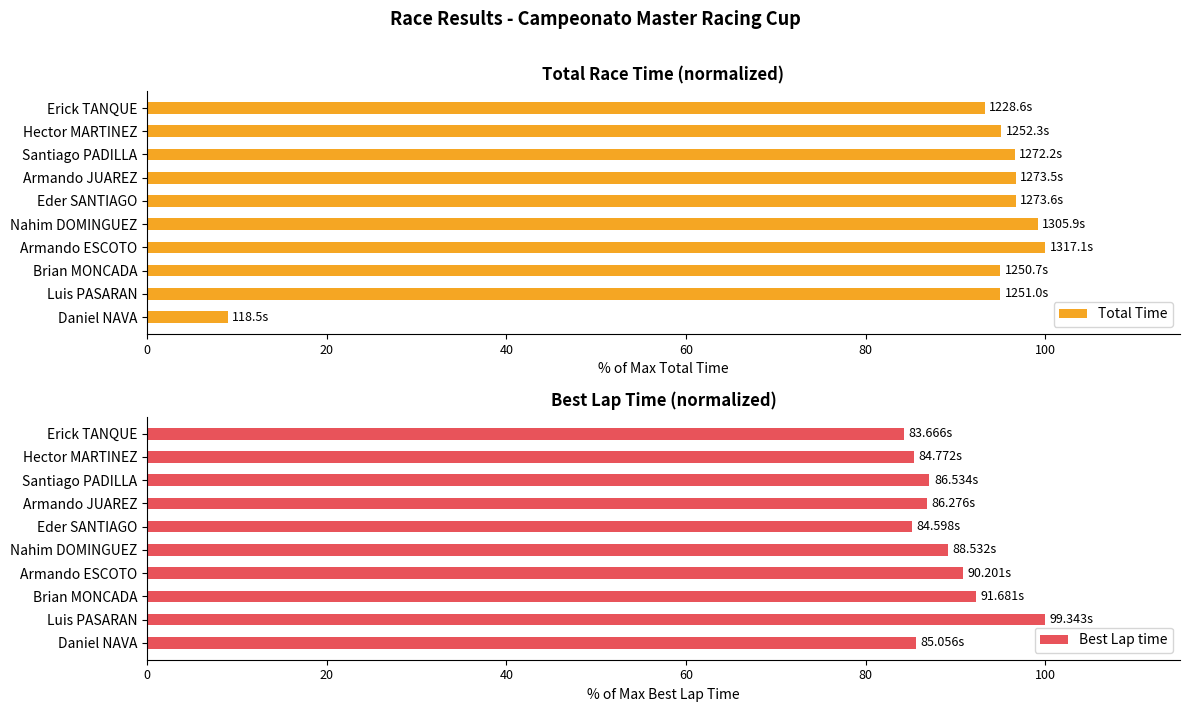

Rank the series by their average value, from lowest to highest.

Total Time, Best Lap time